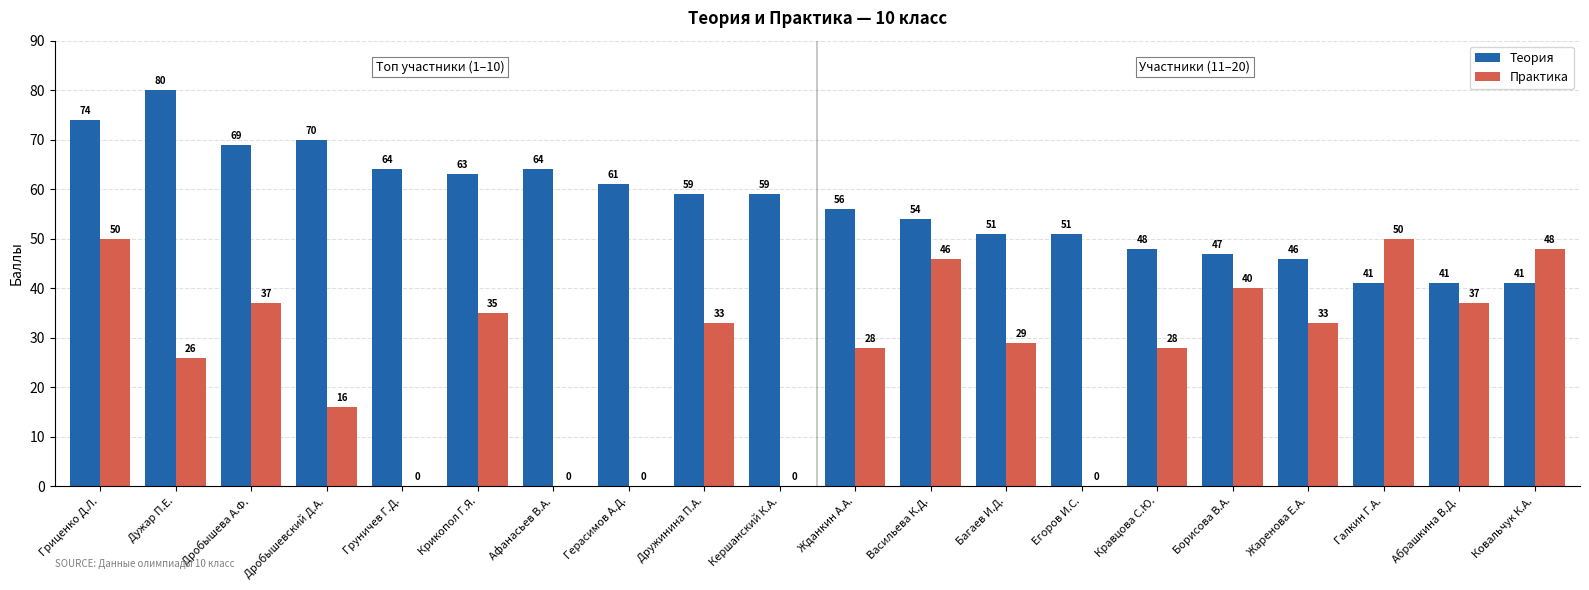

What is the greatest value displayed?

80